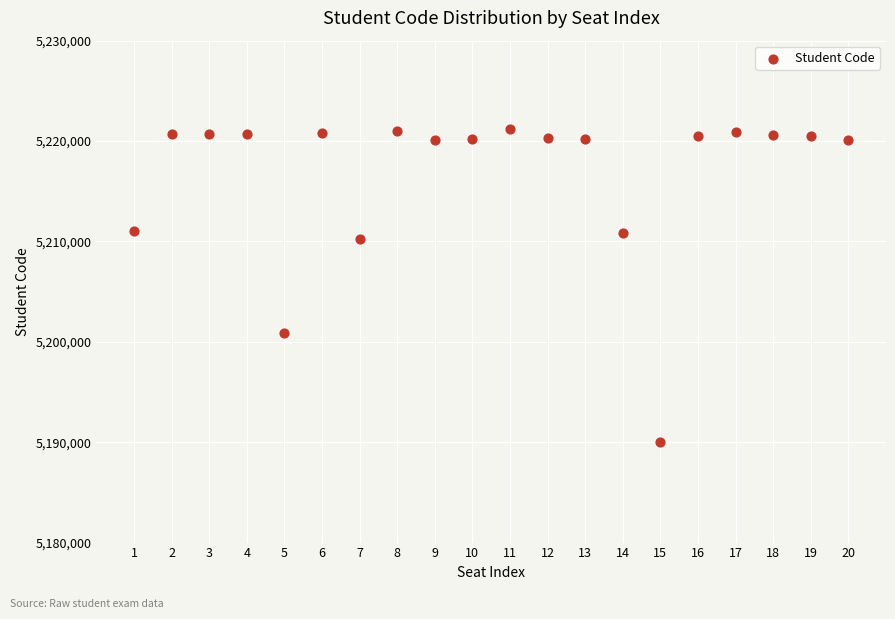

What is the range of X values (max minus min)?

19